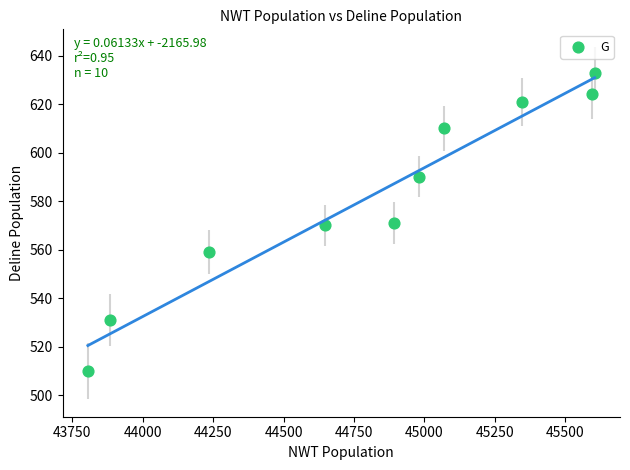

What is the average X value?

44806